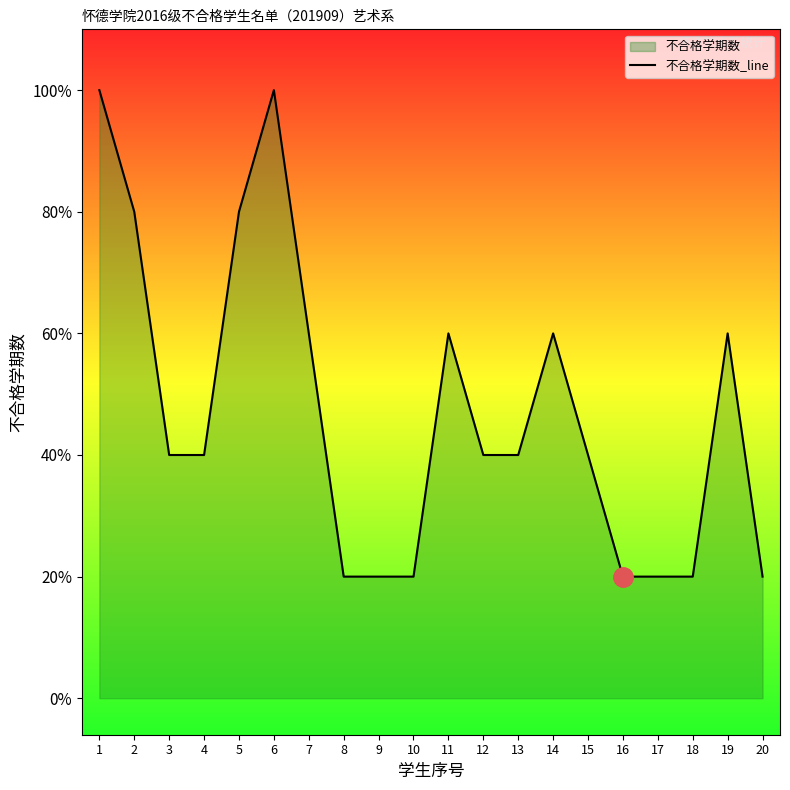

Between 11 and 15, which is larger?

11